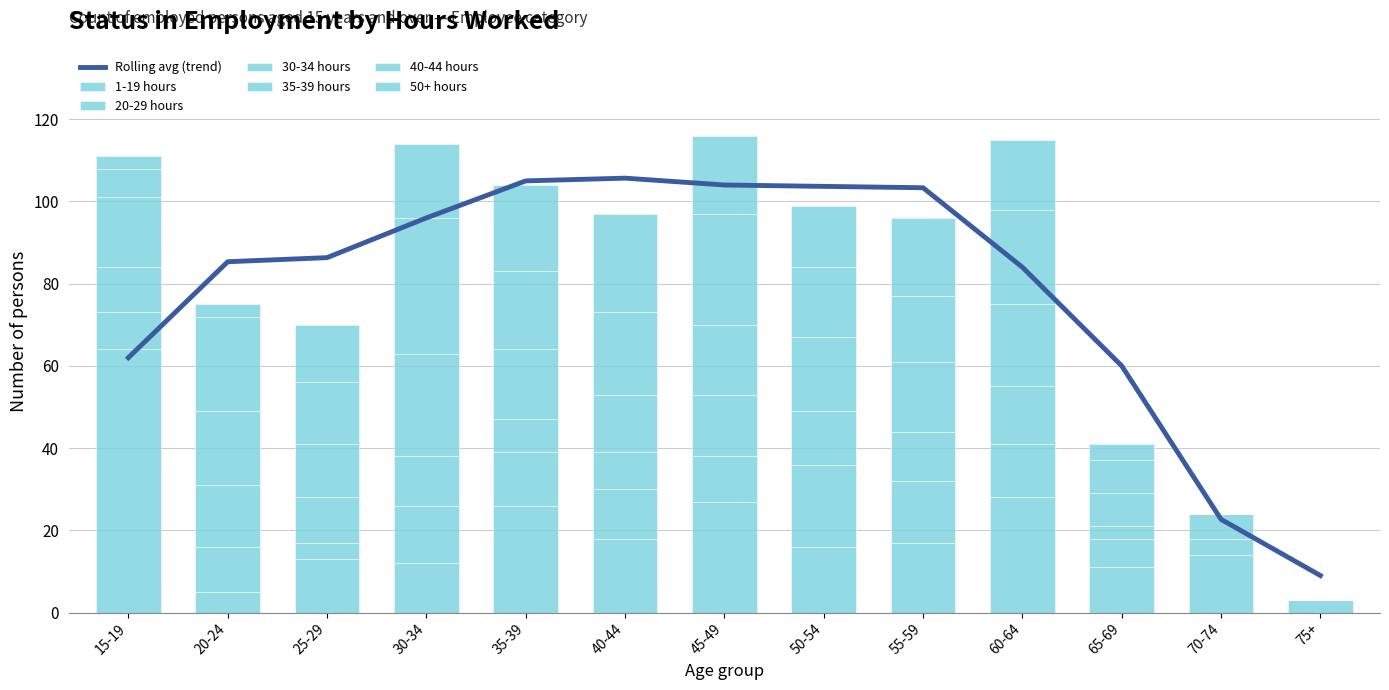

The 35-39 hours series shows 5 at 40-44. True or false?

False